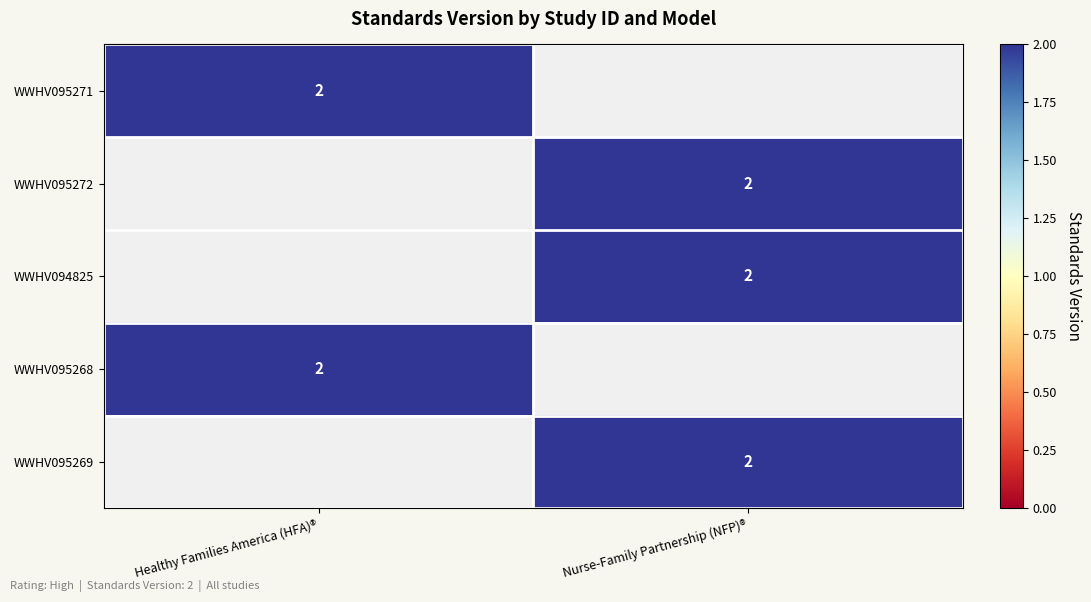

Is it true that WWHV095271 equals 3 at Healthy Families America (HFA)®?

False